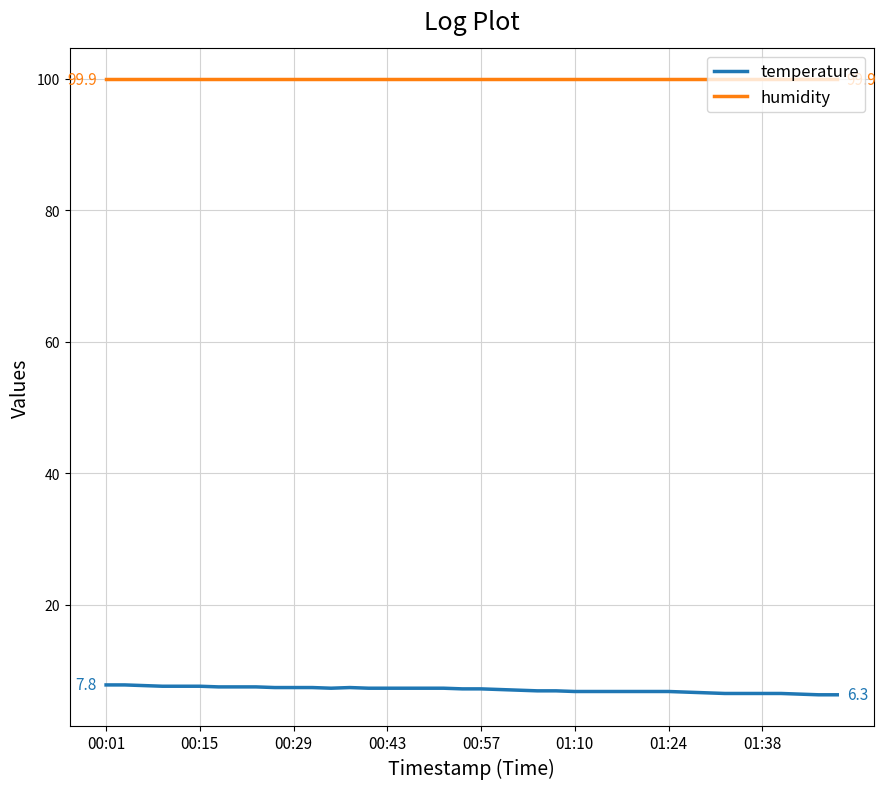

True or false: humidity and temperature cross at least once.

False